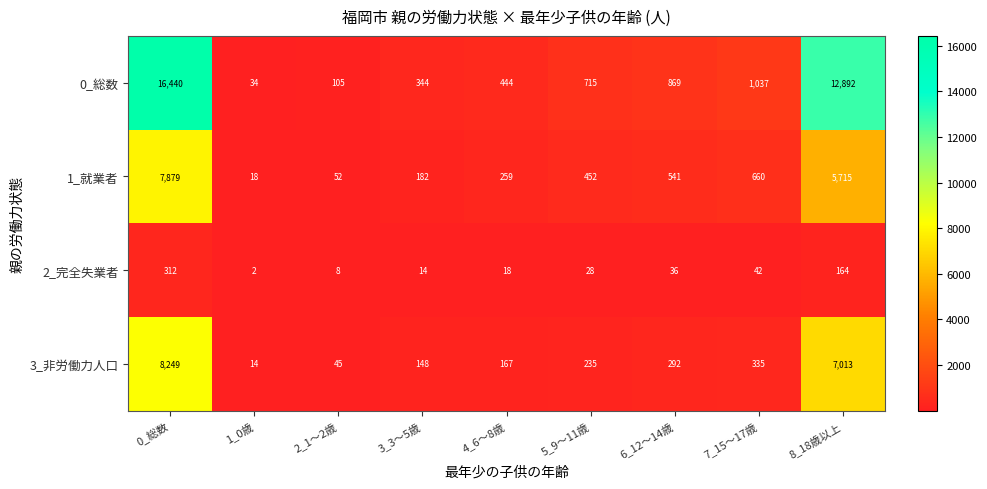

Which series has the widest spread of values?

0_総数